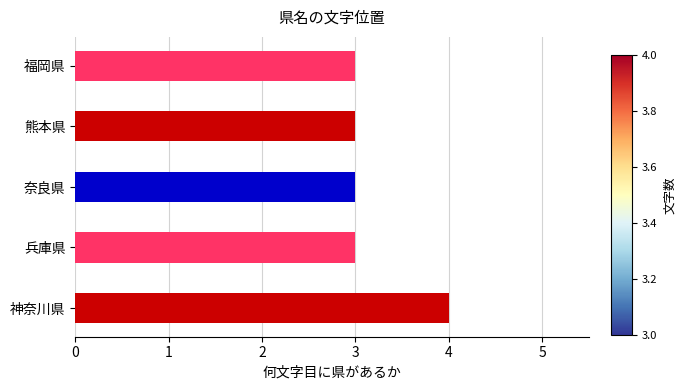

What value does the data have at 福岡県?

3